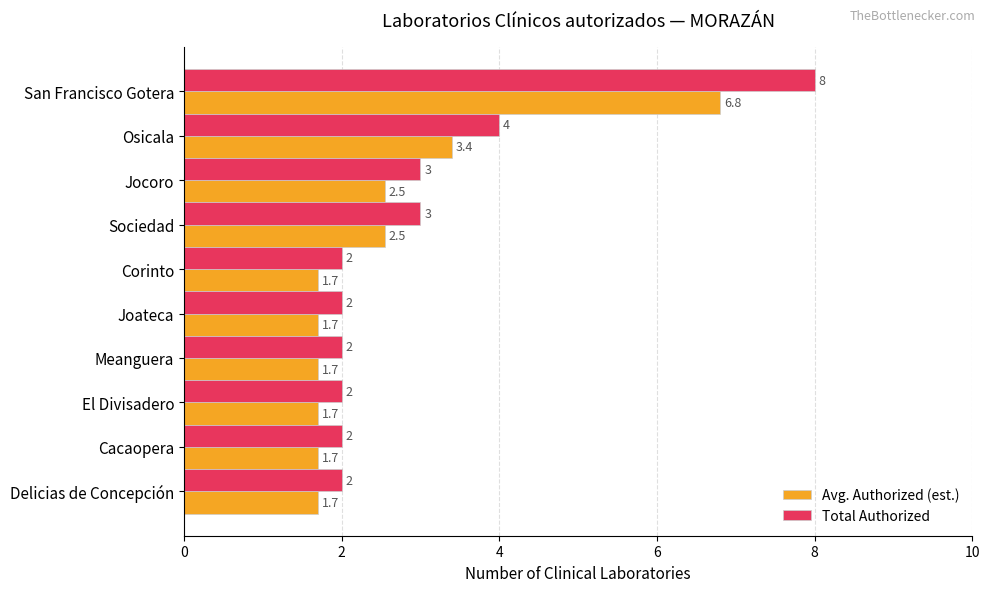

At which label is Avg. Authorized (est.) closest to 4?

Osicala